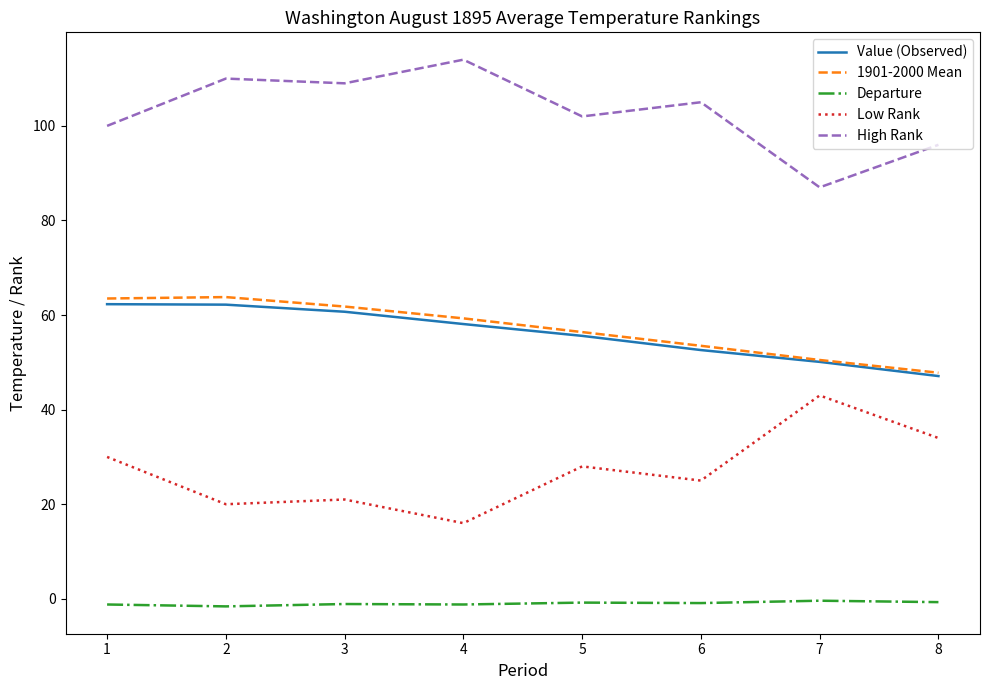

At which category does the chart reach its peak across all series?

4